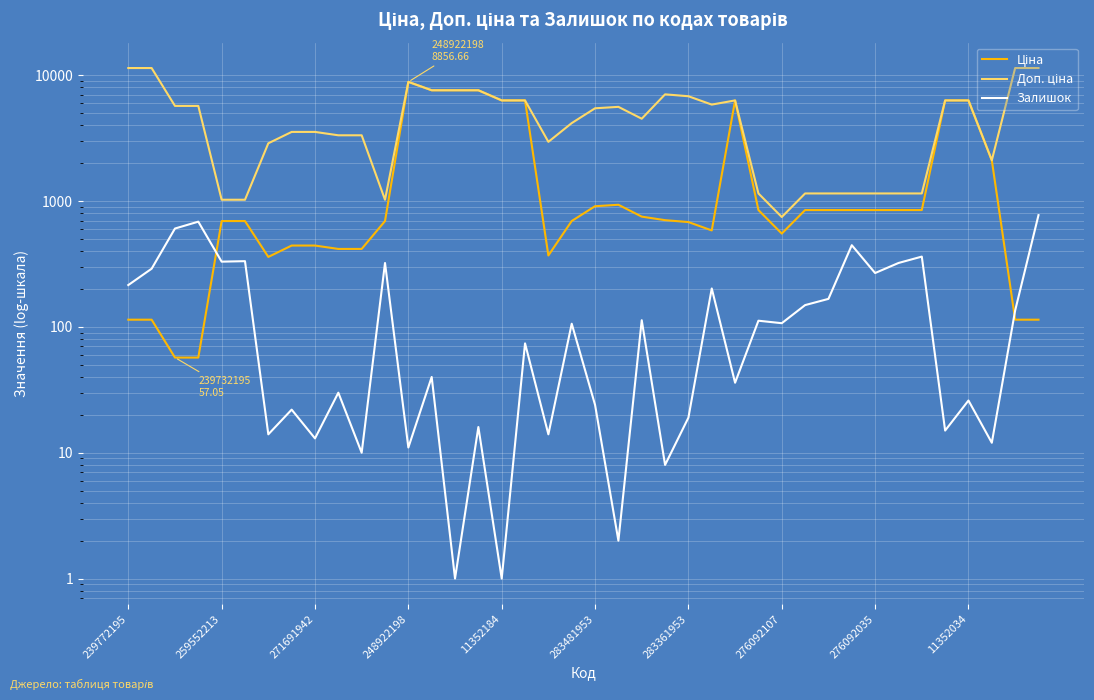

In Залишок, how many points are lower than both neighbors (excluding endpoints)?

15